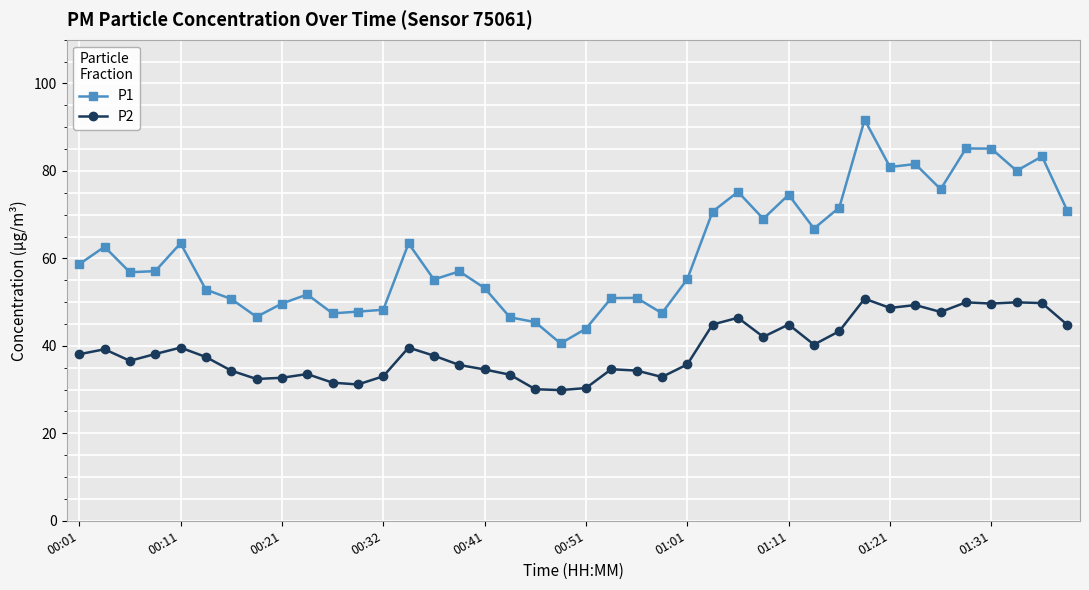

Which series has the largest total across all categories?

P1